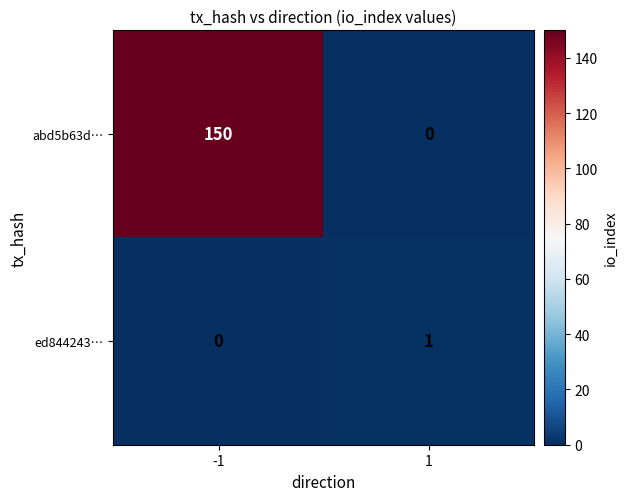

Reading left to right, list all the values displayed in this chart.

abd5b63d…: 150	0
ed844243…: 0	1